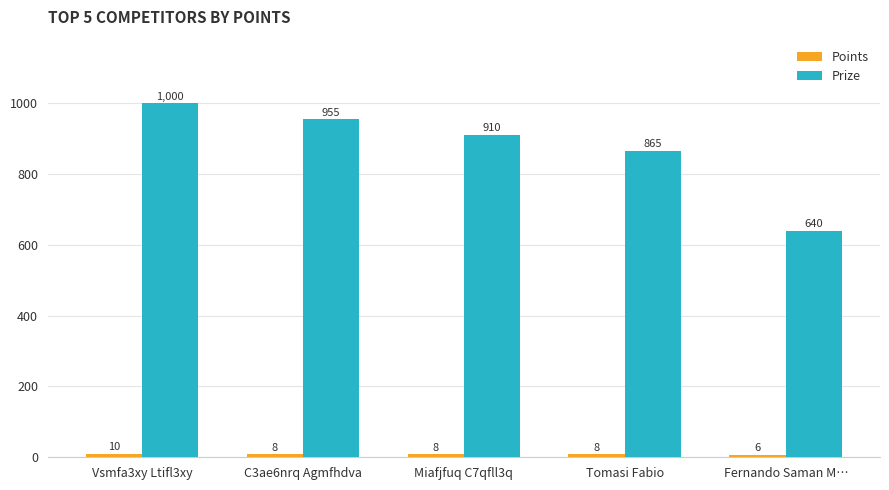

How many bars are there in total?

10